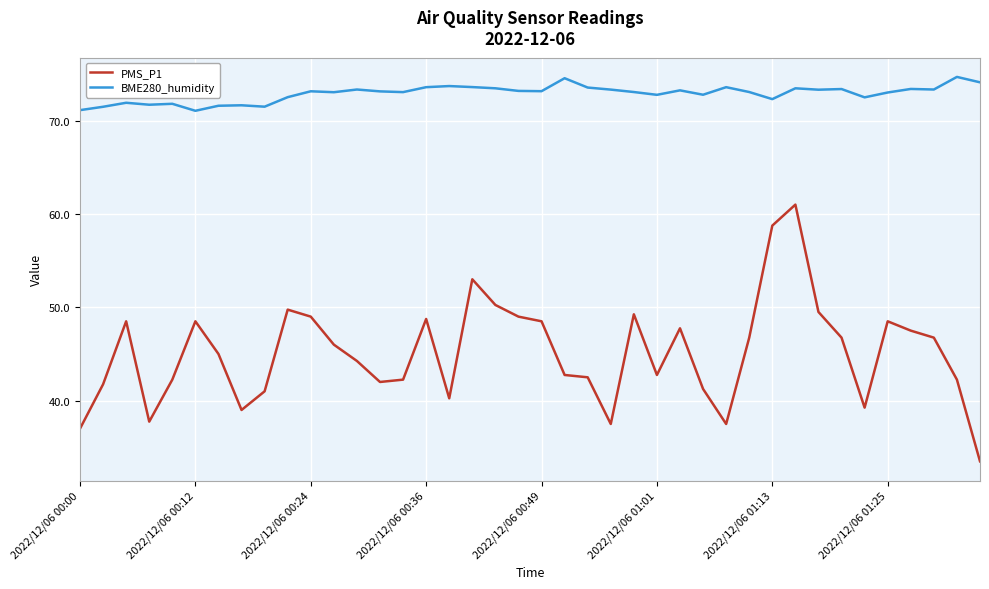

List the series in order of their overall mean, lowest first.

PMS_P1, BME280_humidity